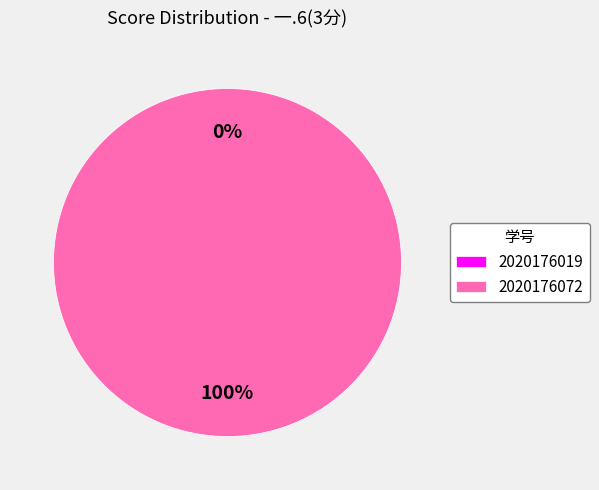

The 2020176072 slice represents 85% of the pie. True or false?

False